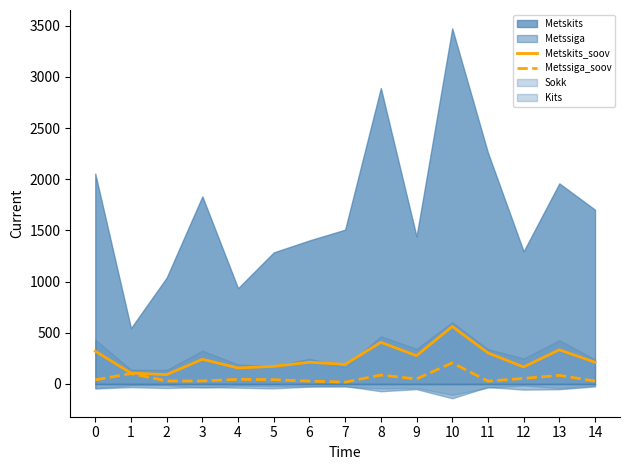

What is the value of the Metskits_soov point at the 14th from the left?

334.0